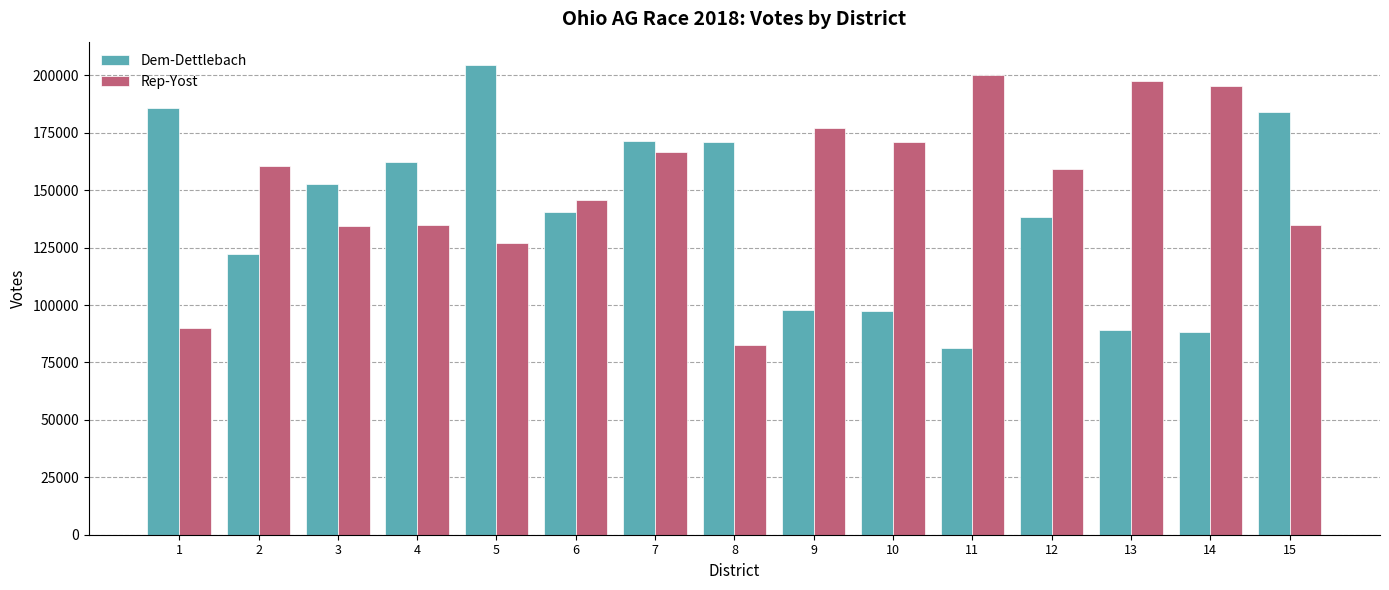

What is the difference between the maximum and minimum values in the Rep-Yost series?

117303